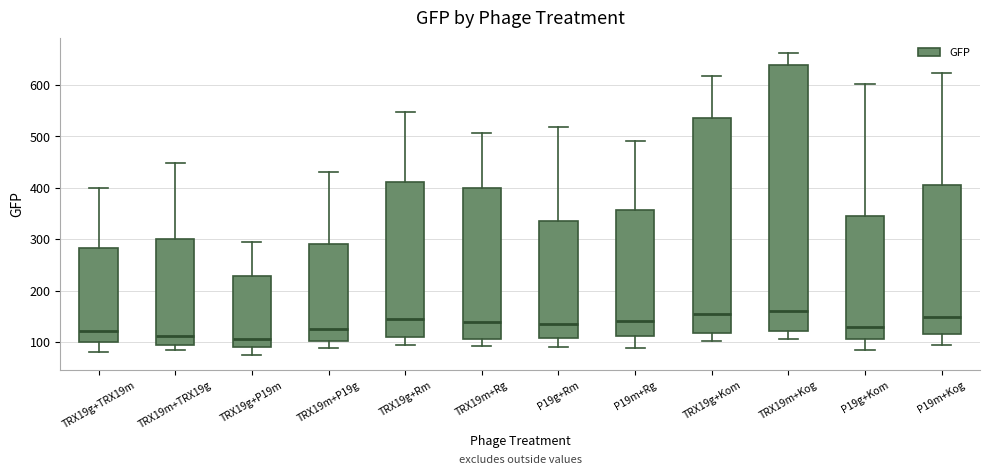

Reading left to right, read every box against the y-axis: the position of its median line, the range the box covers, and the ends of its whiskers. The values are not printed on the chart, so give them approximately, as read against the axis.

TRX19g+TRX19m: median 120, box 100 to 280, whiskers 80 to 400
TRX19m+TRX19g: median 110, box 100 to 300, whiskers 90 to 450
TRX19g+P19m: median 110, box 90 to 230, whiskers 80 to 300
TRX19m+P19g: median 130, box 100 to 290, whiskers 90 to 430
TRX19g+Rm: median 150, box 110 to 410, whiskers 100 to 550
TRX19m+Rg: median 140, box 110 to 400, whiskers 90 to 510
P19g+Rm: median 140, box 110 to 340, whiskers 90 to 520
P19m+Rg: median 140, box 110 to 360, whiskers 90 to 490
TRX19g+Kom: median 160, box 120 to 540, whiskers 100 to 620
TRX19m+Kog: median 160, box 120 to 640, whiskers 110 to 660
P19g+Kom: median 130, box 110 to 350, whiskers 90 to 600
P19m+Kog: median 150, box 120 to 410, whiskers 100 to 620